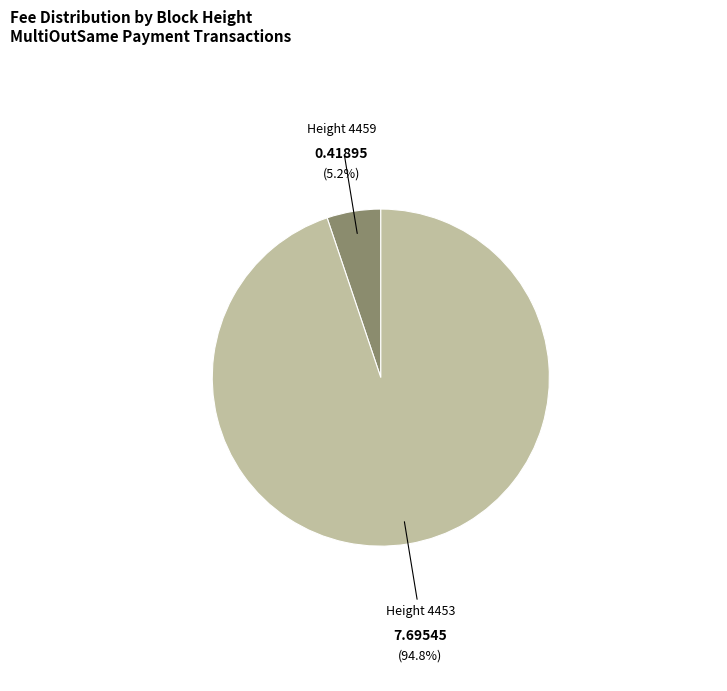

Count the number of slices in the pie.

2